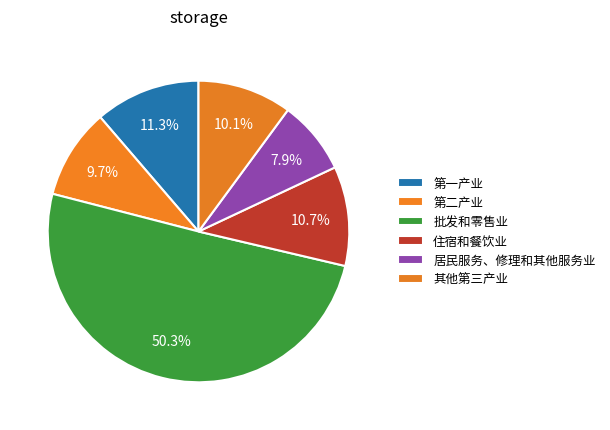

How many segments does this pie chart have?

6